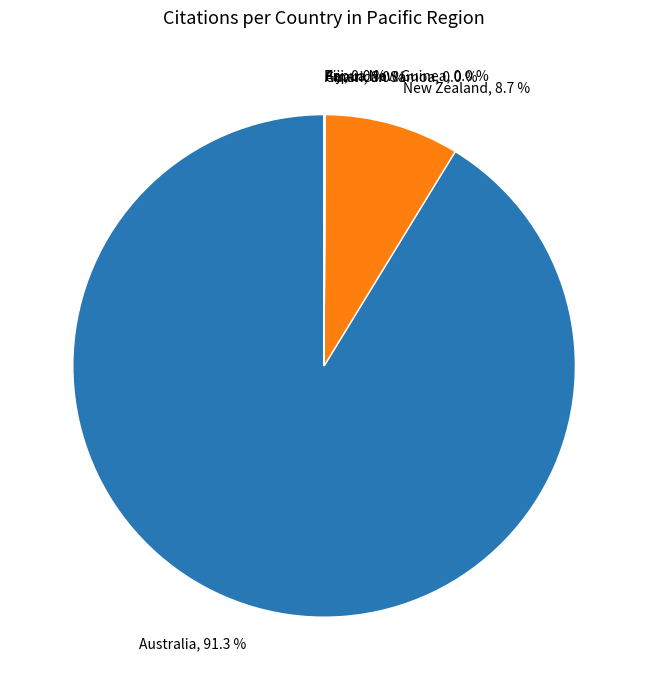

Which slice represents more than half of the pie?

Australia